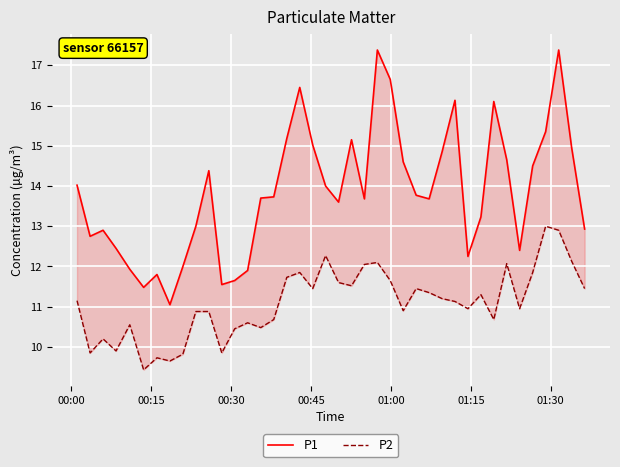

What are all the series names shown in the legend?

P1, P2